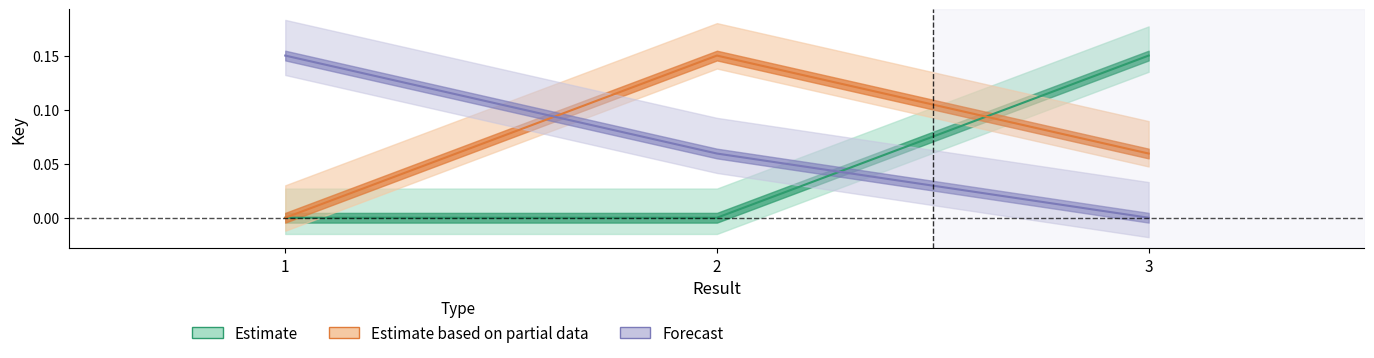

Reading left to right, what are all the values shown in this chart?

Estimate: 1=0.0	2=0.0	3=0.1
Estimate based on partial data: 1=0.0	2=0.1	3=0.1
Forecast: 1=0.1	2=0.1	3=0.0